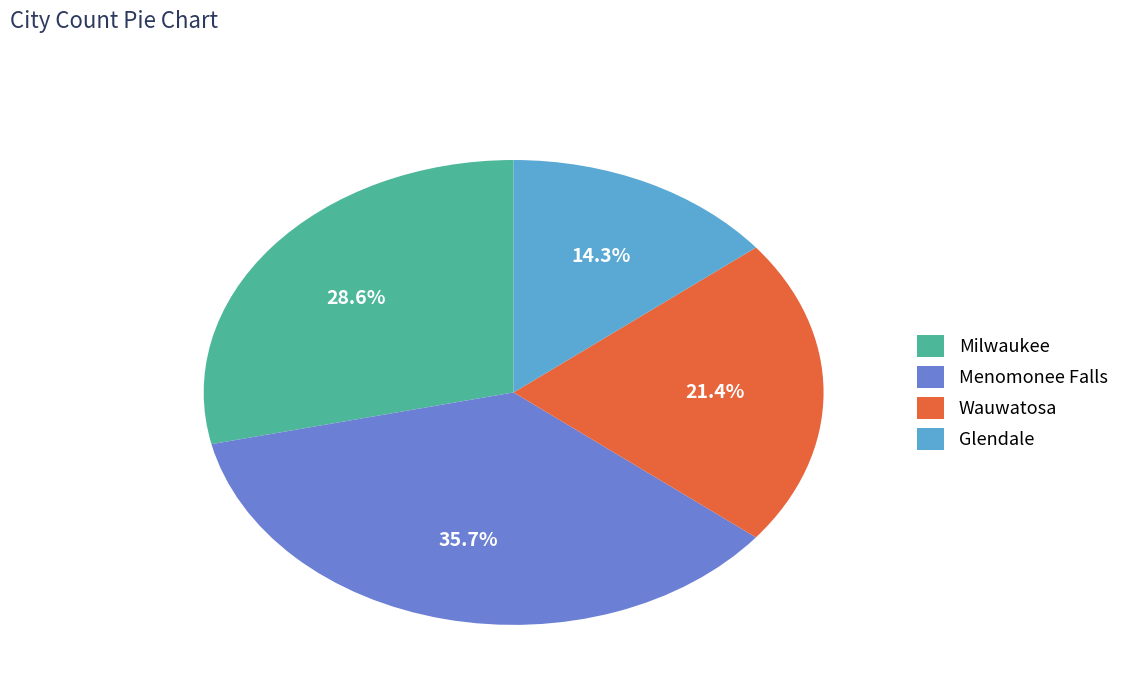

Does any single category account for the majority?

No